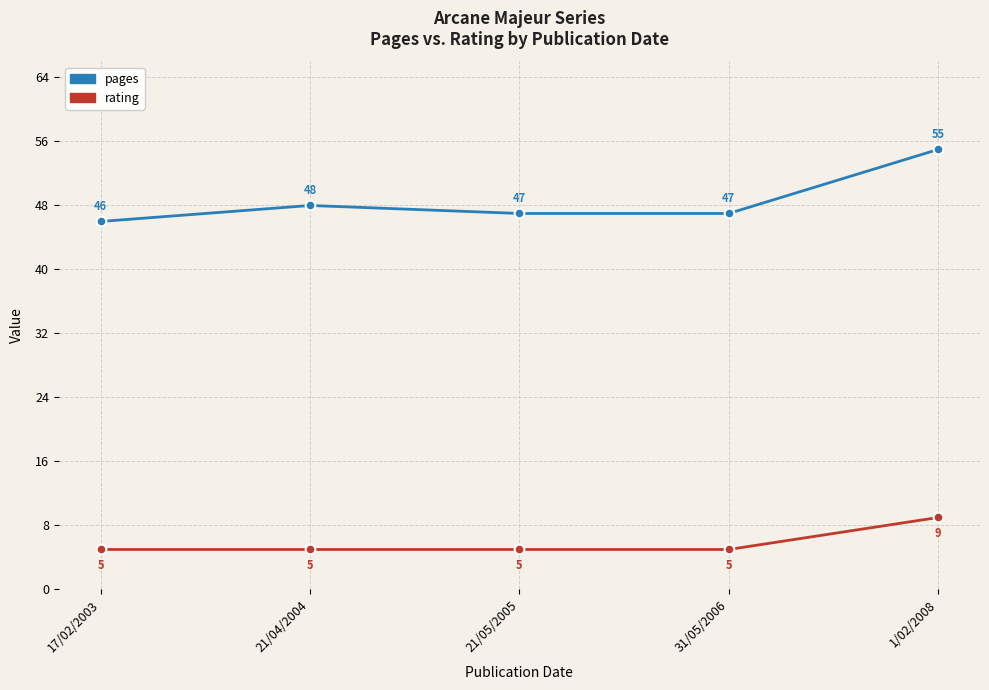

Does the chart display data point markers on the line(s)?

Yes